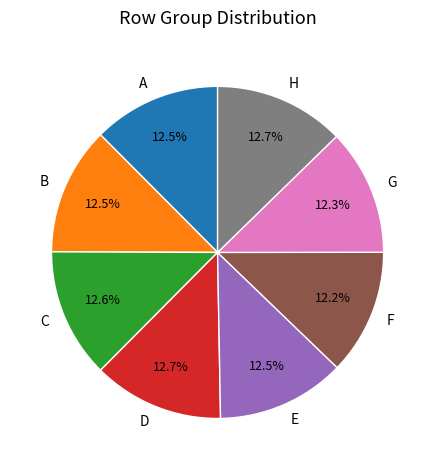

True or false: H accounts for 13% of the total.

True